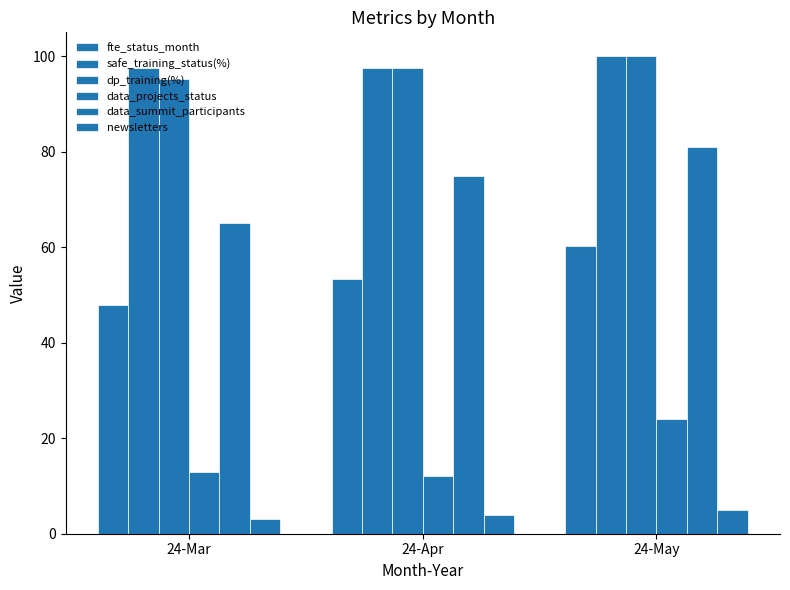

The data_projects_status series shows 13.0 at 24-Mar. True or false?

True